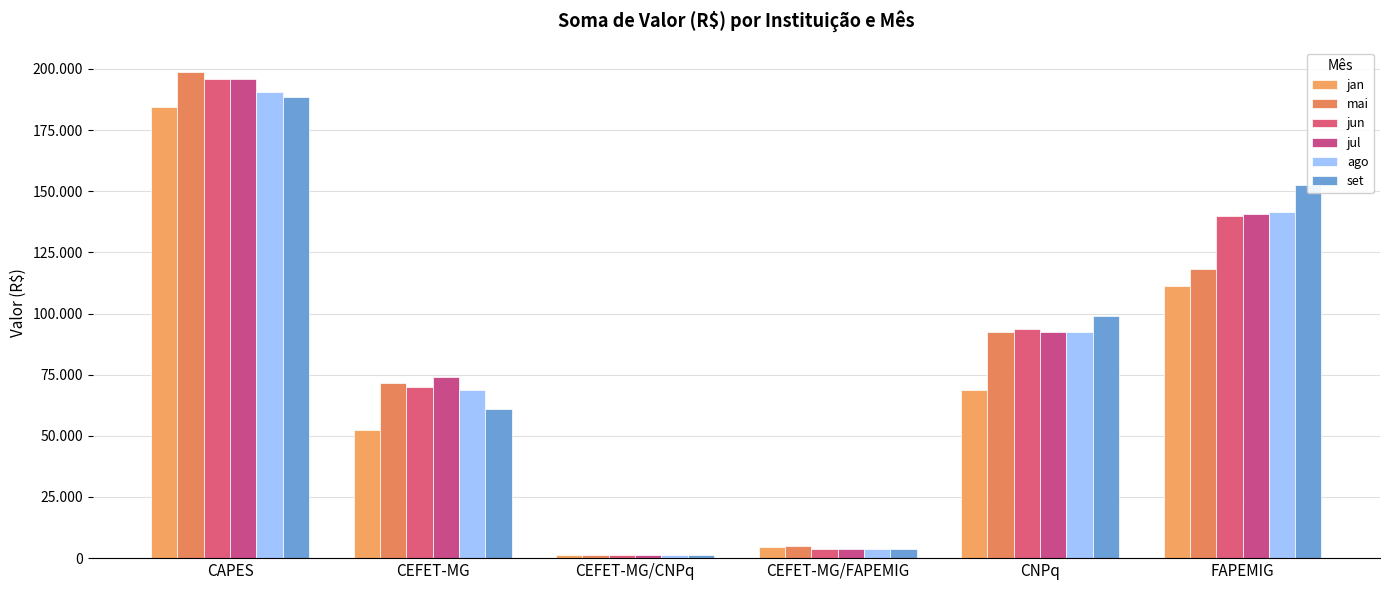

What is the minimum value for jul?

1200